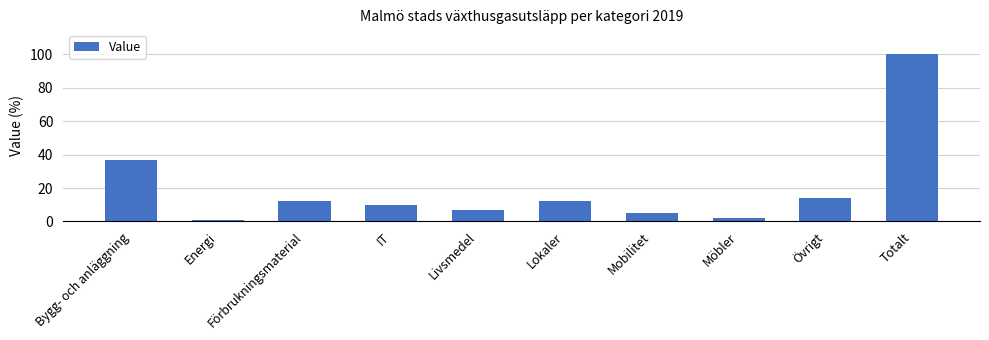

Is it true that the value at IT is 10?

True